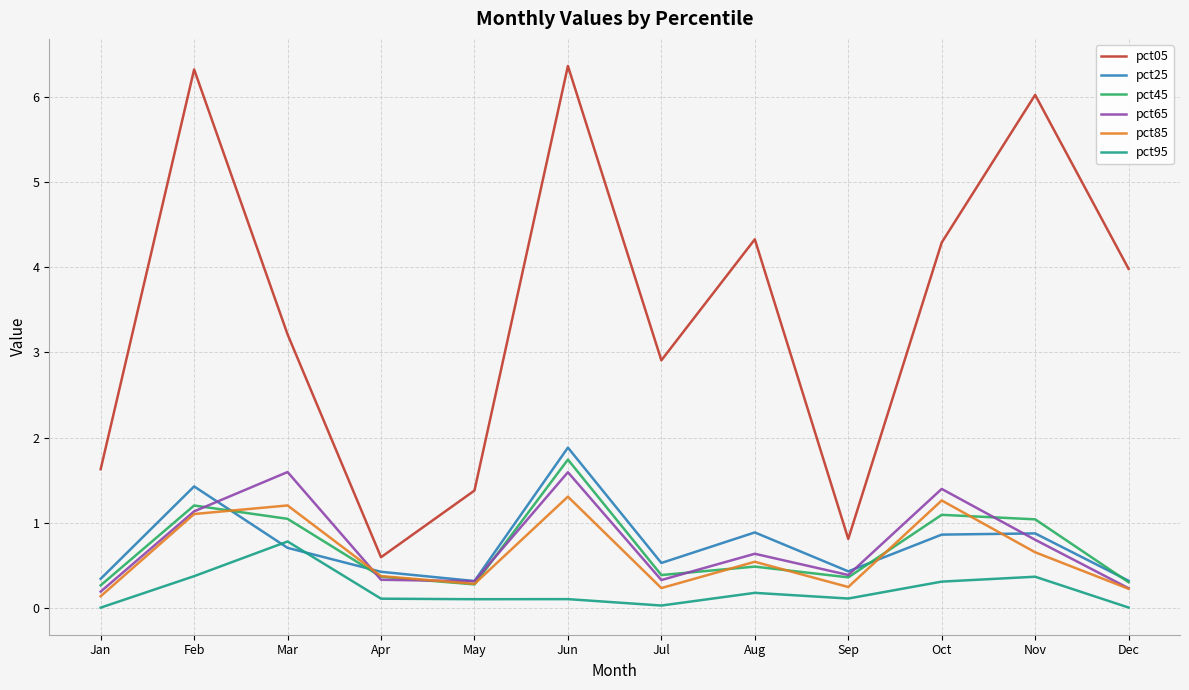

Is it true that pct95 equals 0.0 at Jan?

True